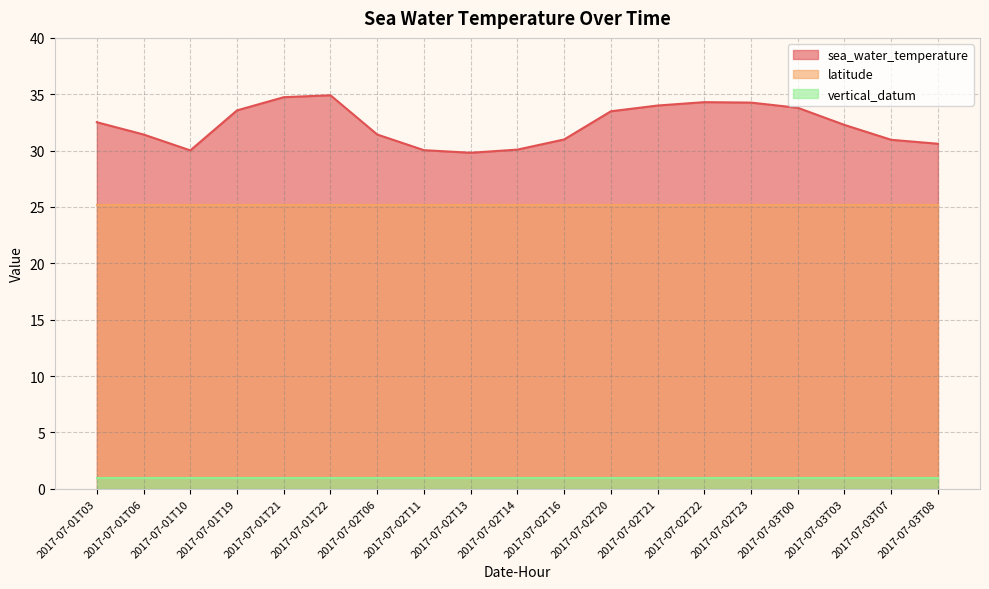

What position from the right is 2017-07-02T06?

13